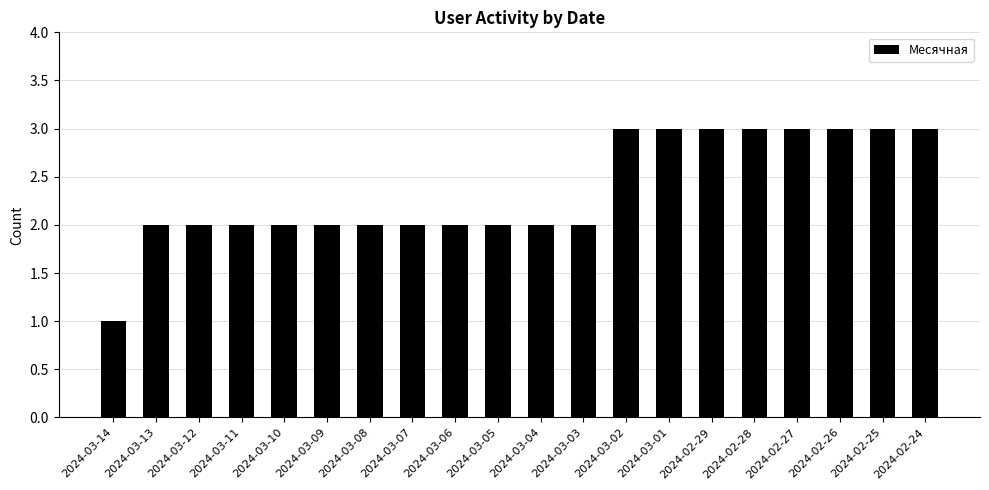

What is the difference between the values at 2024-03-13 and 2024-03-14?

1